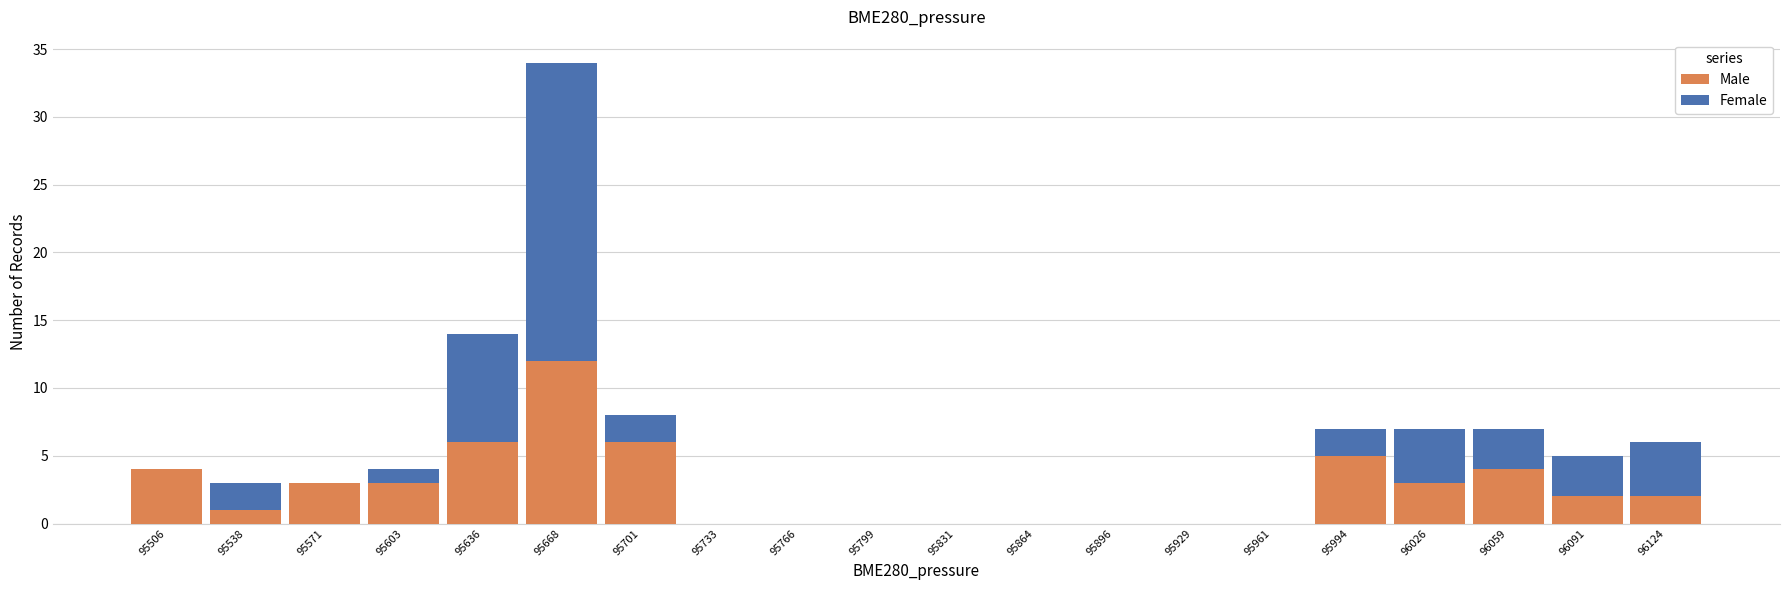

Reading left to right, transcribe this chart: for each stacked bar, give the range it covers on the x-axis and its total height. Neither the bar edges nor the heights are printed on the chart, so give them approximately, as read against the axes.

95490 to 95525: 4
95525 to 95555: 3
95555 to 95590: 3
95590 to 95620: 4
95620 to 95655: 14
95655 to 95685: 34
95685 to 95720: 8
95720 to 95750: 0
95750 to 95785: 0
95785 to 95815: 0
95815 to 95850: 0
95850 to 95880: 0
95880 to 95915: 0
95915 to 95945: 0
95945 to 95980: 0
95980 to 96010: 7
96010 to 96045: 7
96045 to 96075: 7
96075 to 96110: 5
96110 to 96140: 6